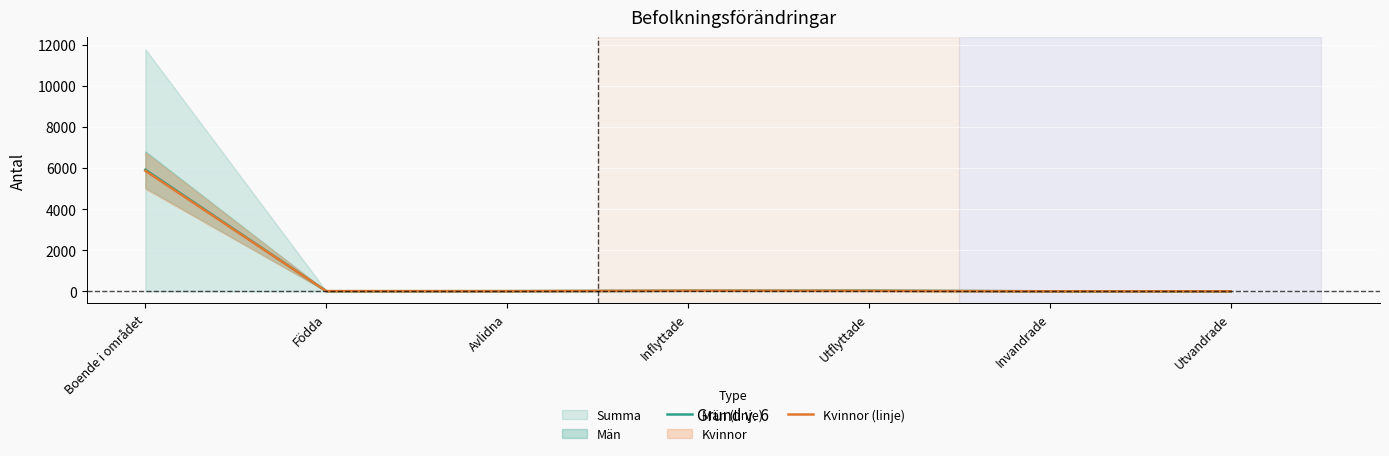

Rank the categories by Män (linje) value from lowest to highest.

Invandrade, Utvandrade, Födda, Avlidna, Inflyttade, Utflyttade, Boende i området